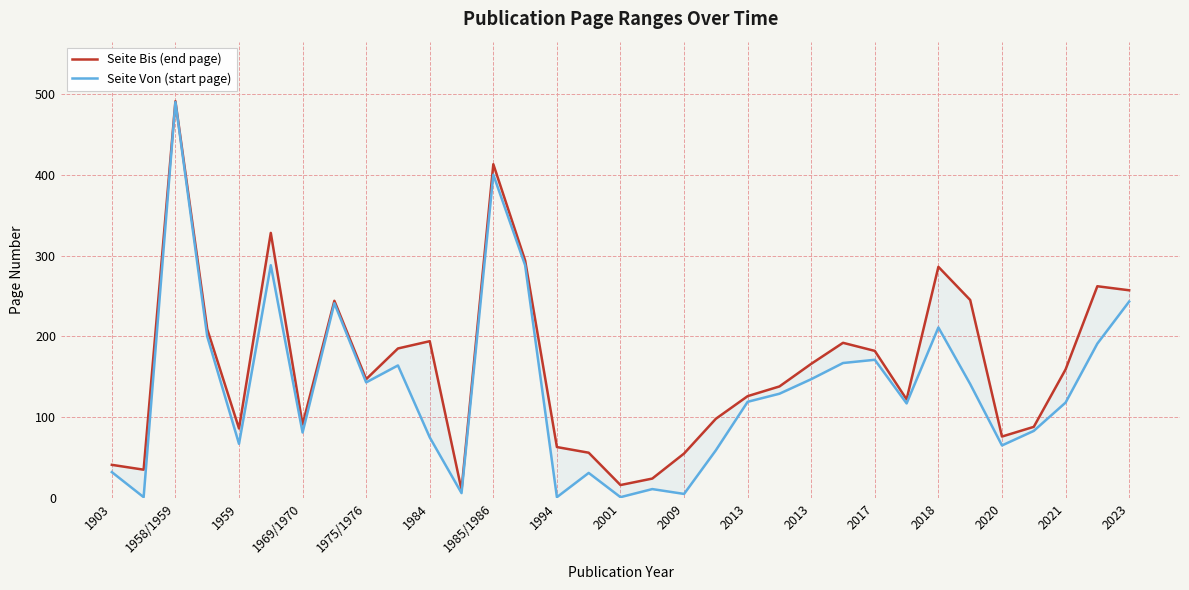

What is the maximum value for Seite Von (start page)?

490